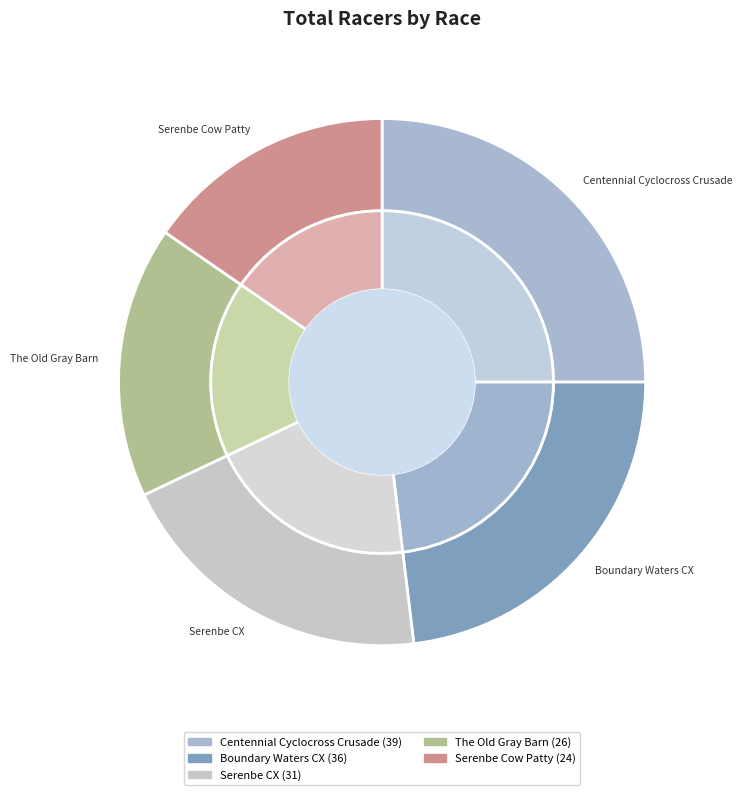

Is the sum of Centennial Cyclocross Crusade and Boundary Waters CX greater than half?

No